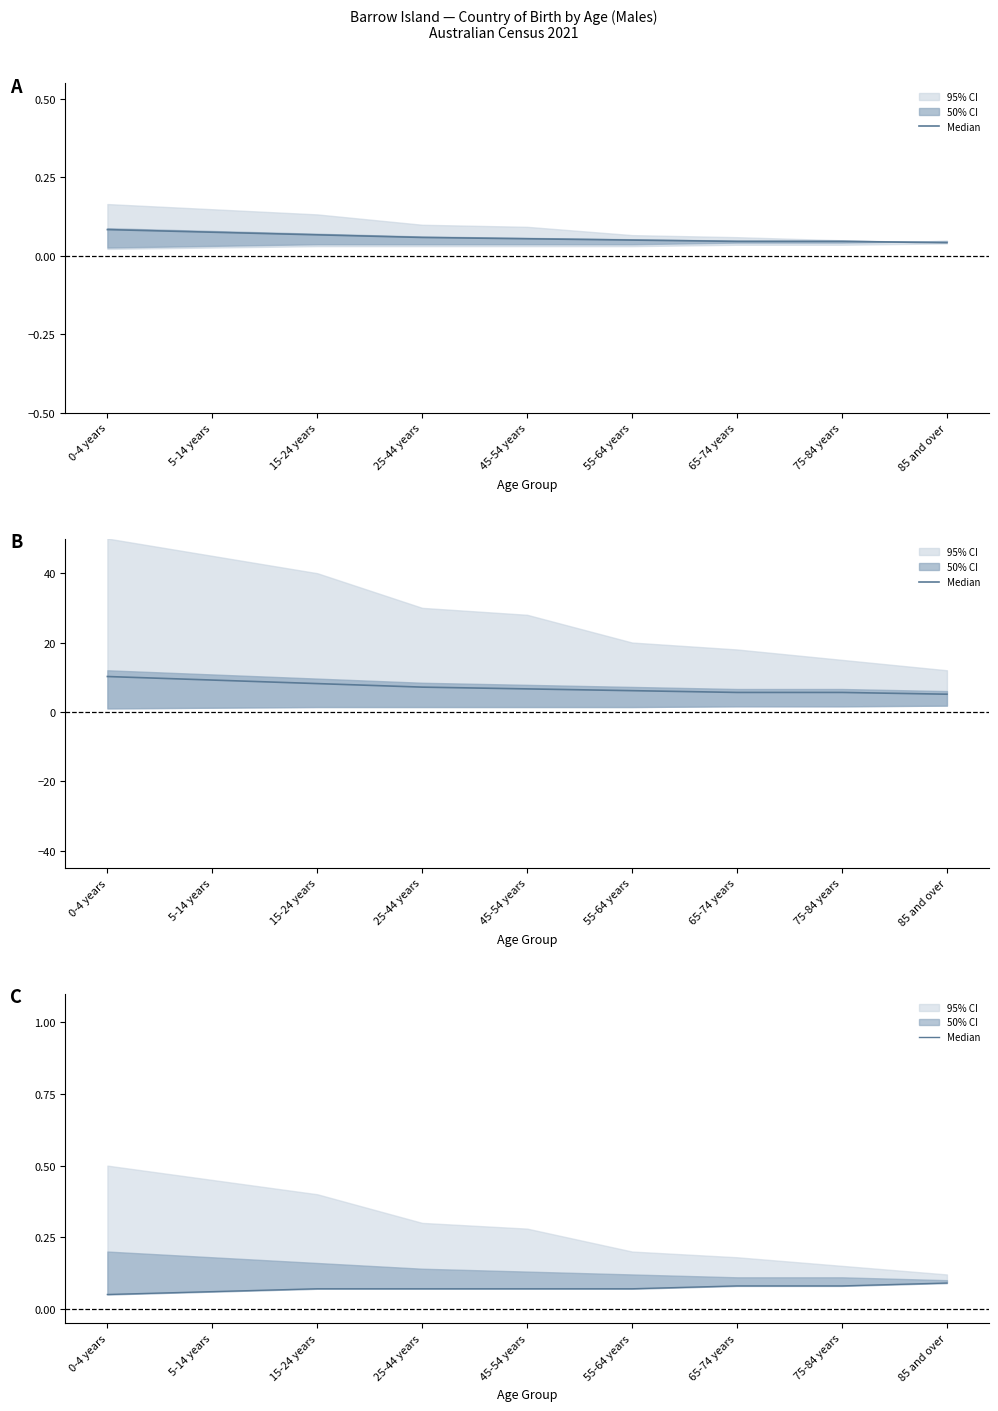

List the labels in order of value, smallest first.

0-4 years, 5-14 years, 15-24 years, 25-44 years, 45-54 years, 55-64 years, 65-74 years, 75-84 years, 85 and over